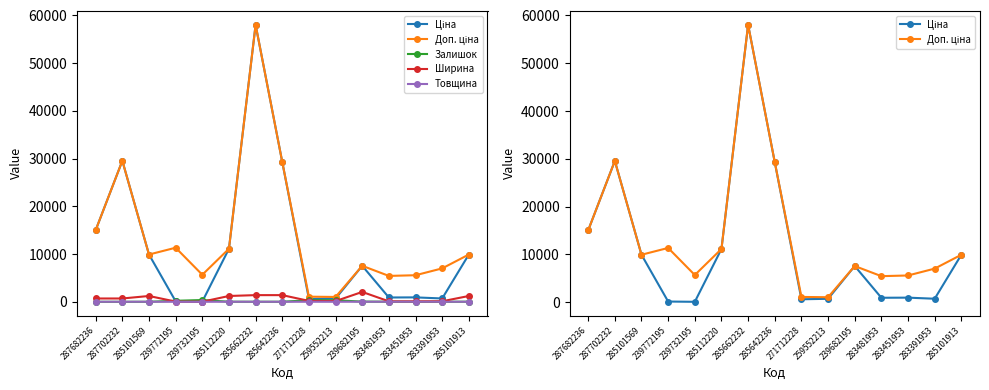

Which label corresponds to the largest value in the chart?

285662232